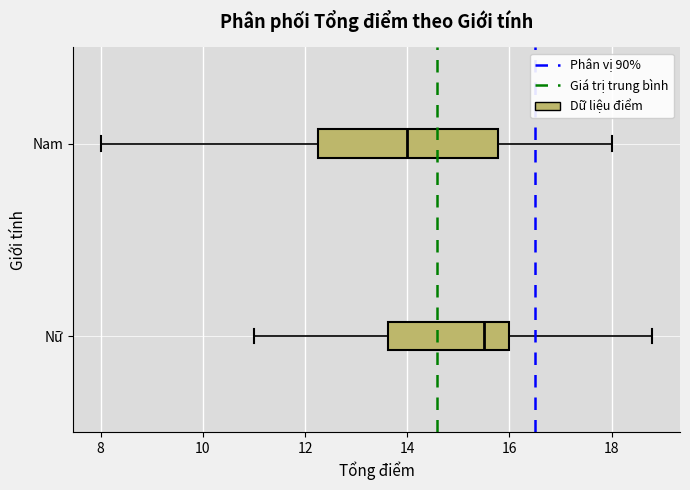

Which box's median line is the furthest to the left?

Nam